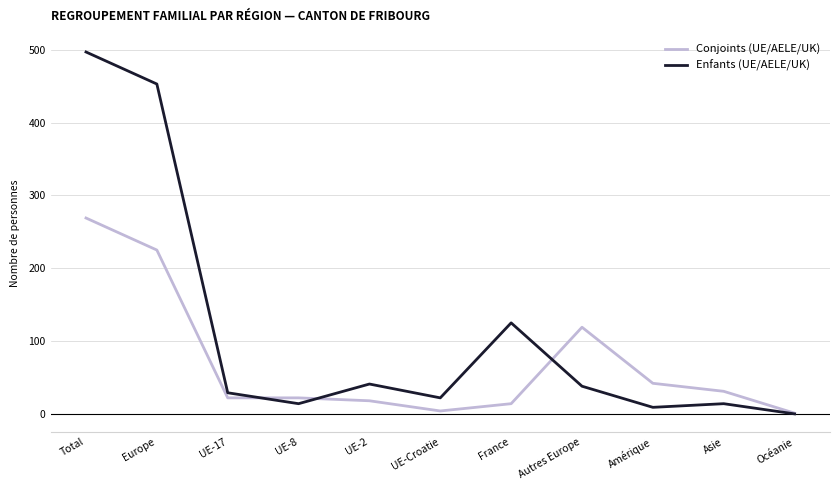

True or false: Enfants (UE/AELE/UK) has more than 0 interior local peaks.

True